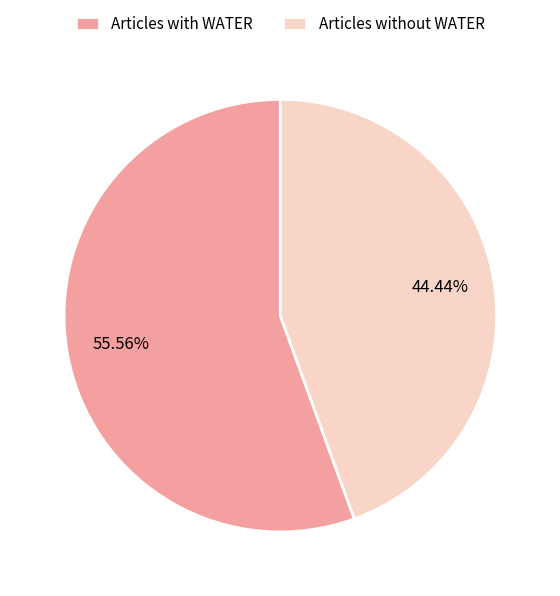

Is Articles with WATER the majority of the pie?

Yes